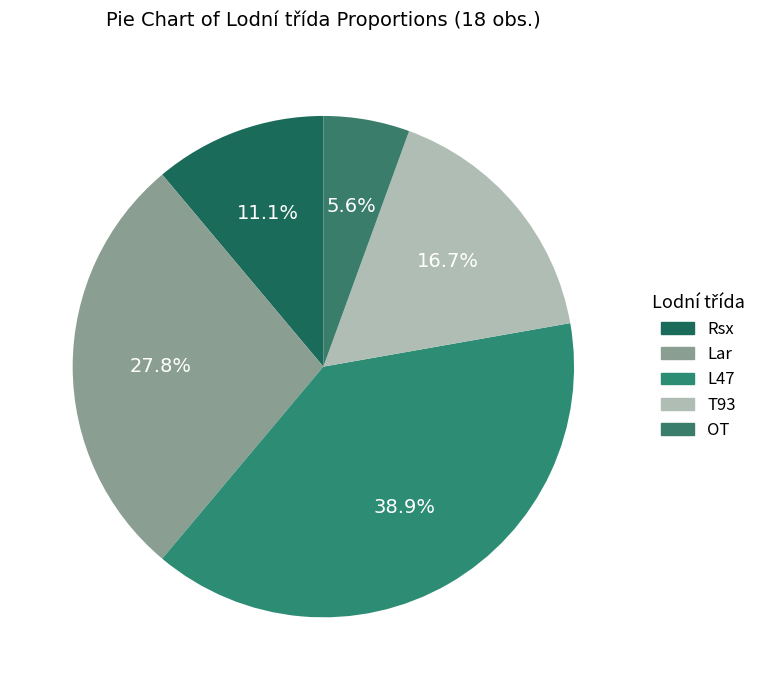

What is the largest slice in the pie chart?

L47